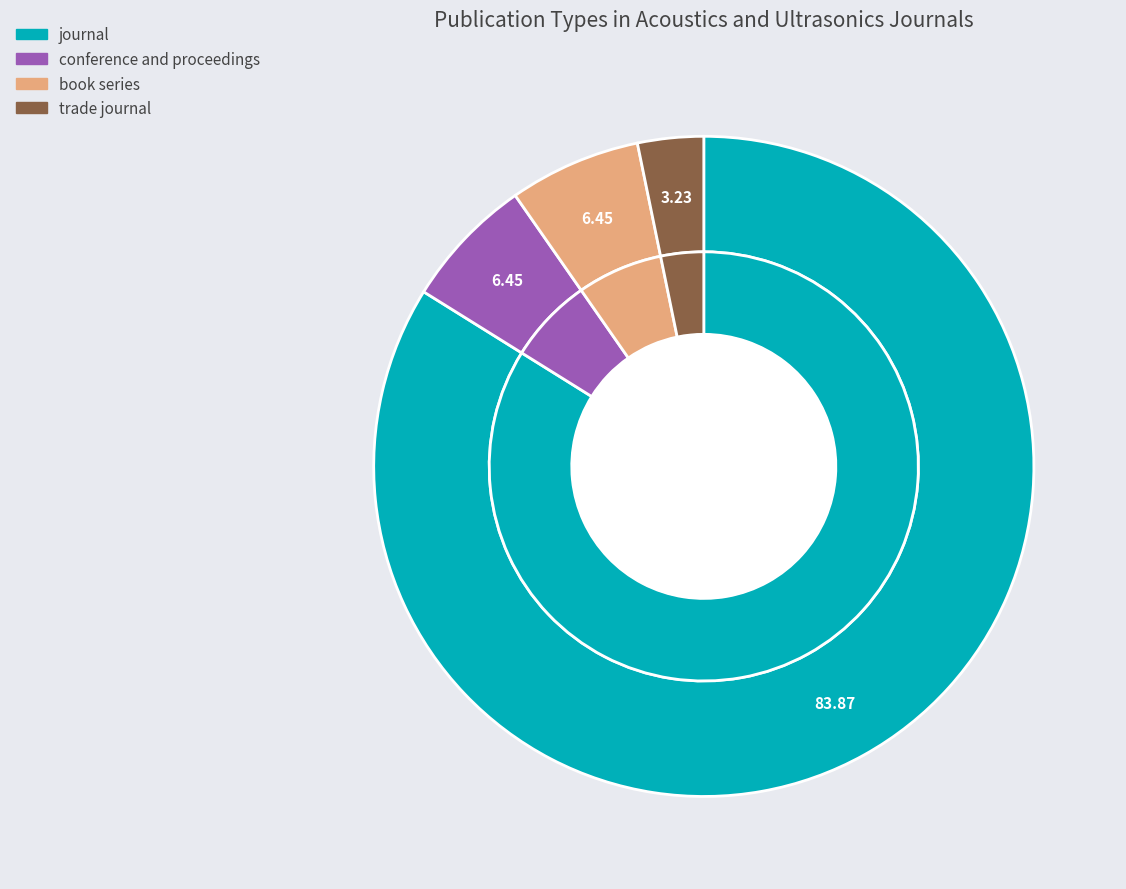

What is the majority slice?

journal